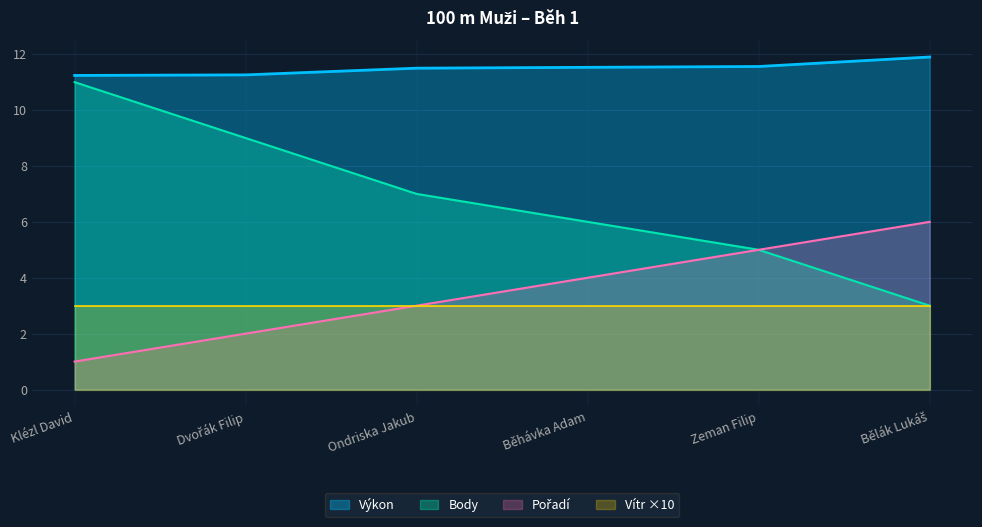

How many lines are shown in the chart?

4